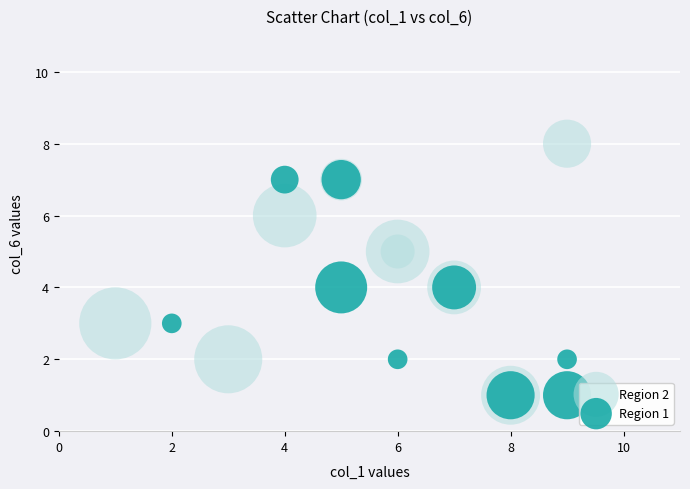

Which series has the largest Y range (max minus min)?

Region 2